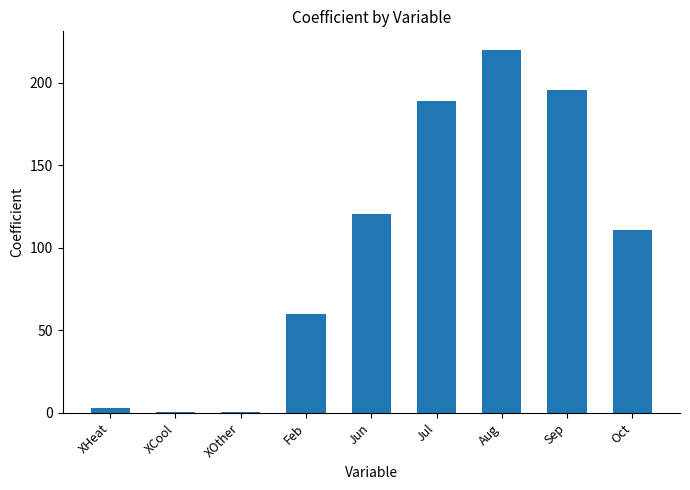

What is the sum of all values?

900.1